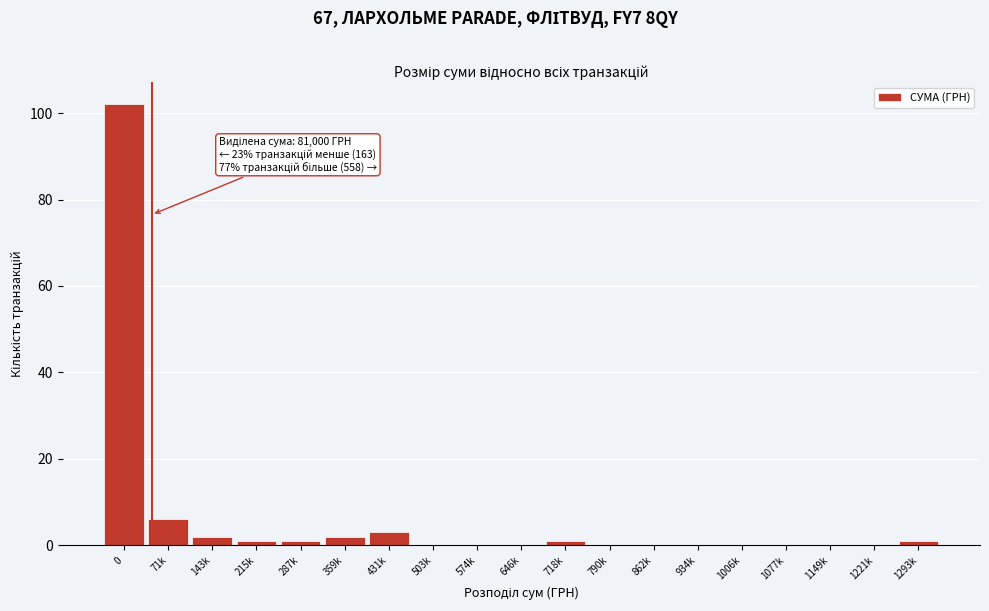

Reading left to right, what are all the values shown in this chart?

0=102	71k=6	143k=2	215k=1	287k=1	359k=2	431k=3	503k=0	574k=0	646k=0	718k=1	790k=0	862k=0	934k=0	1006k=0	1077k=0	1149k=0	1221k=0	1293k=1